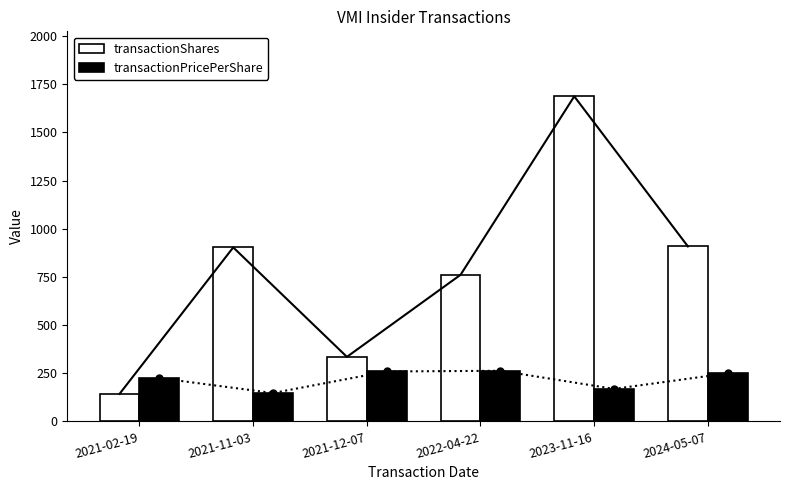

What is the difference between the maximum and minimum values in the transactionPricePerShare series?

115.4